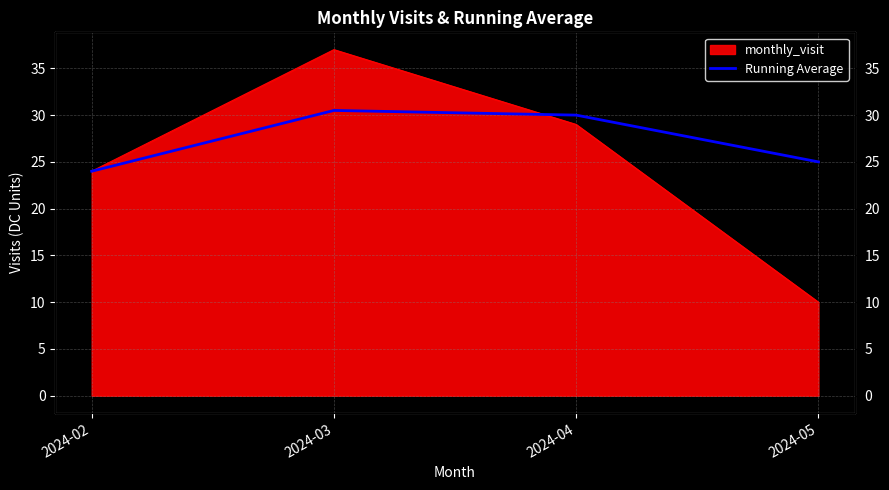

What is the average value?

27.4